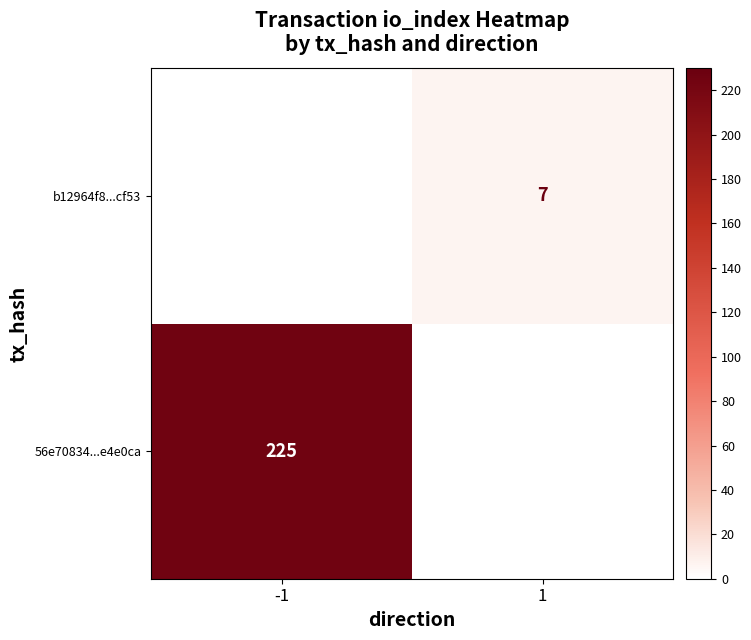

The value of 56e70834...e4e0ca at -1 is 395. True or false?

False